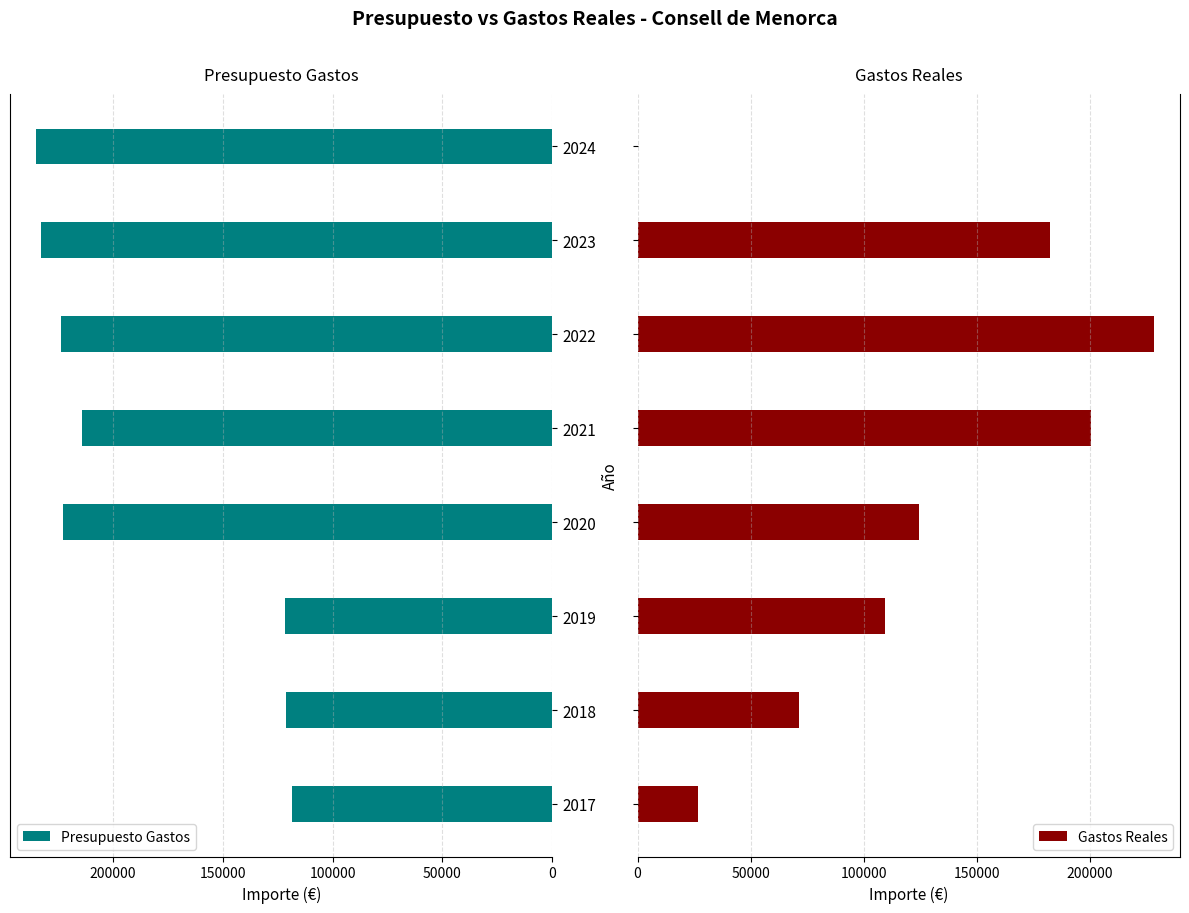

What is the difference between the maximum and minimum values in the Gastos Reales series?

228548.7